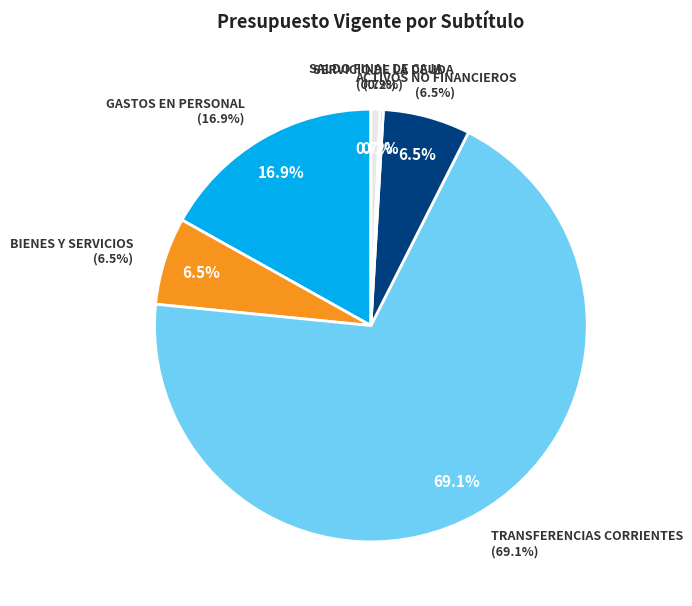

True or false: TRANSFERENCIAS CORRIENTES accounts for 64% of the total.

False